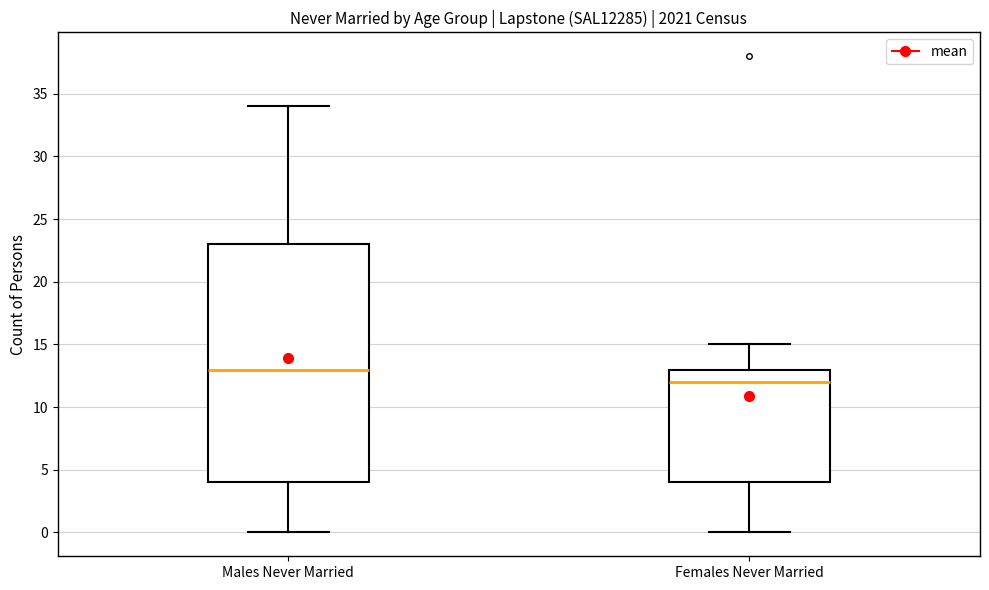

Comparing the boxes themselves (not the whiskers), which one is the tallest?

Males Never Married